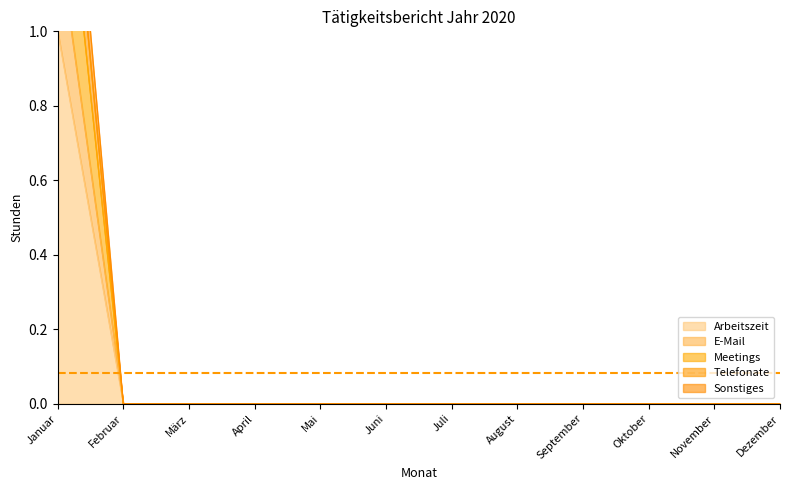

Rank the series at Februar from lowest to highest value.

Arbeitszeit, E-Mail, Meetings, Telefonate, Sonstiges